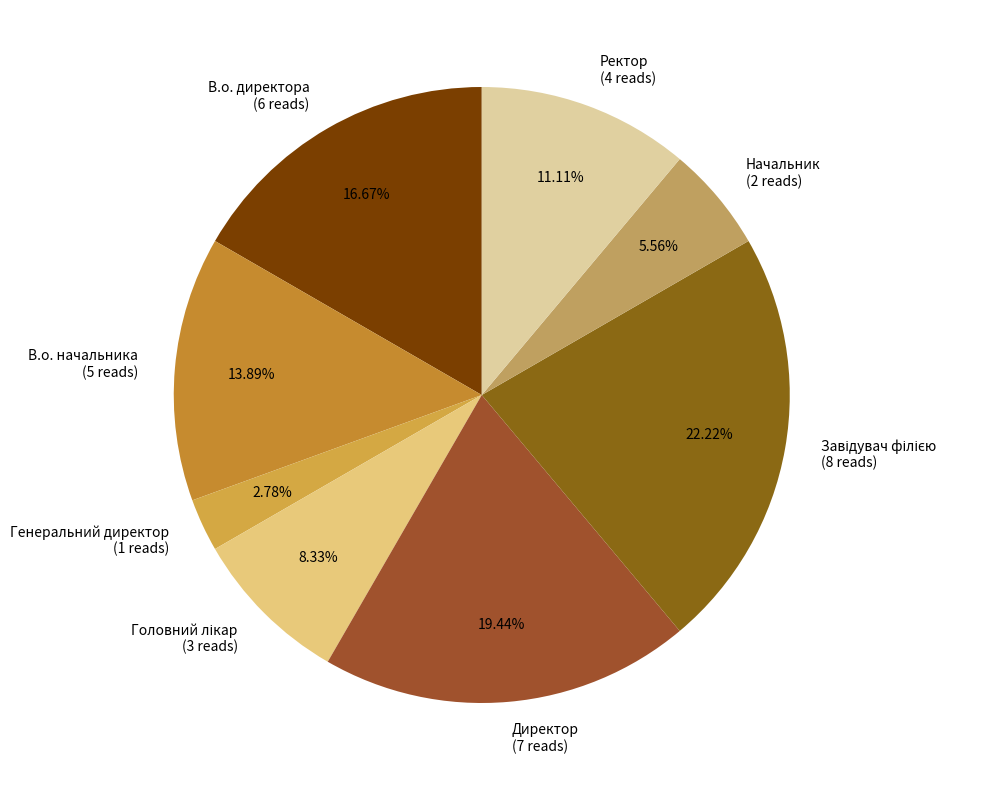

What is the ratio of the value at Директор (7 reads) to the value at В.о. директора (6 reads)?

1.2